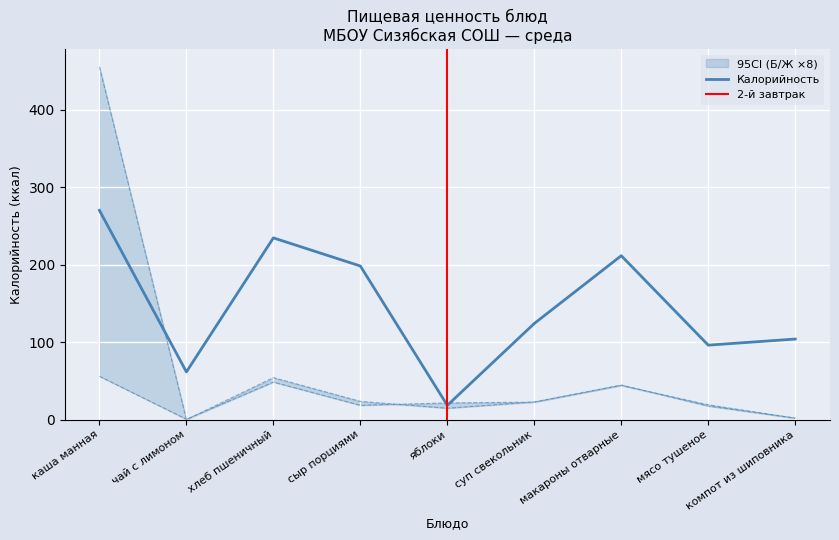

Is it true that Калорийность equals 270.0 at каша манная?

True